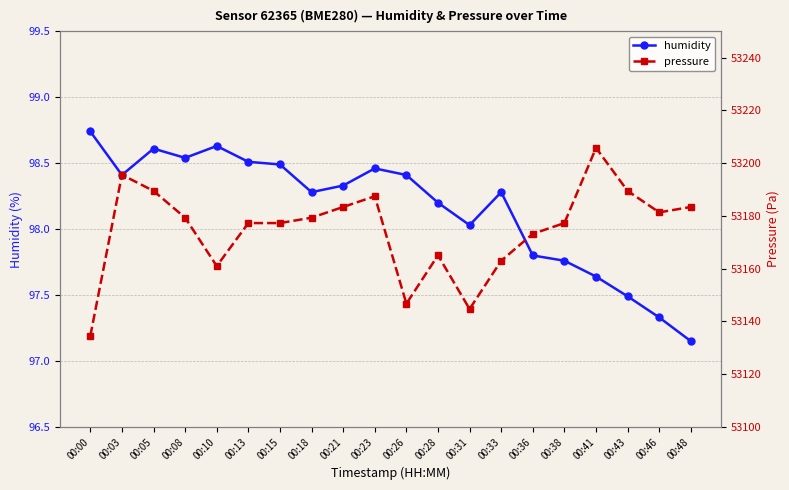

True or false: humidity and pressure intersect in this chart.

False